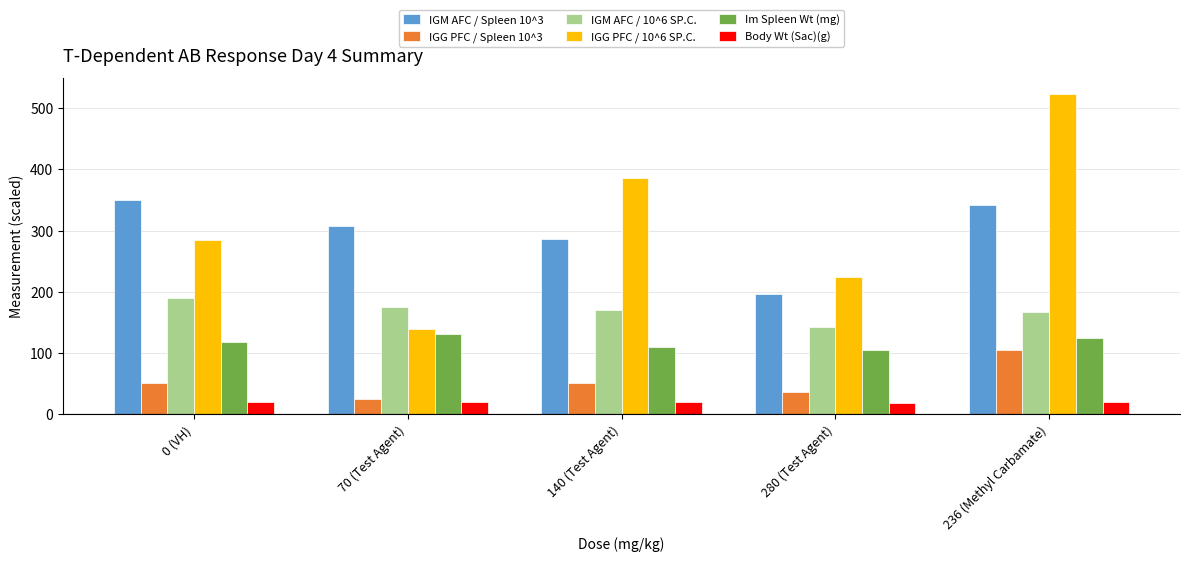

What is the smallest value displayed?

19.4